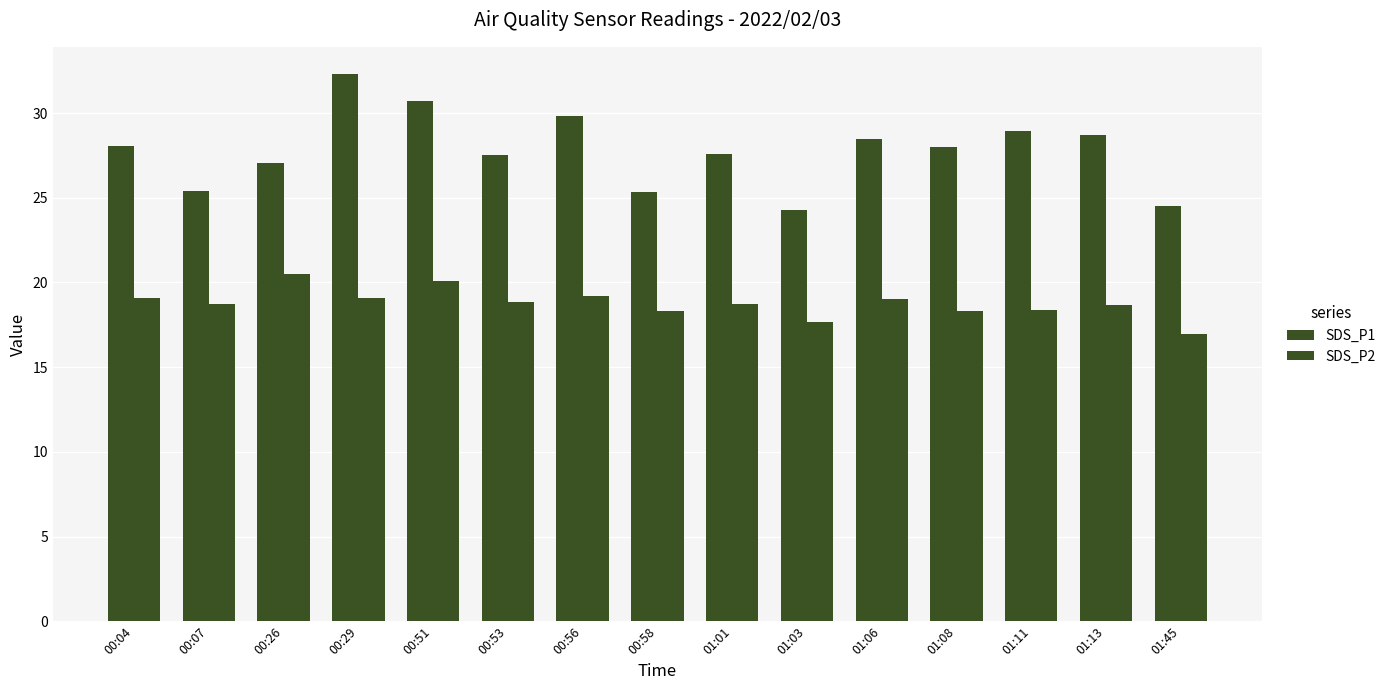

Reading right to left, transcribe all the data shown in this chart.

SDS_P1: 24.5	28.7	28.9	28.0	28.5	24.3	27.6	25.4	29.8	27.5	30.7	32.3	27.0	25.4	28.0
SDS_P2: 16.9	18.7	18.4	18.3	19.0	17.7	18.7	18.3	19.2	18.8	20.1	19.1	20.5	18.7	19.1